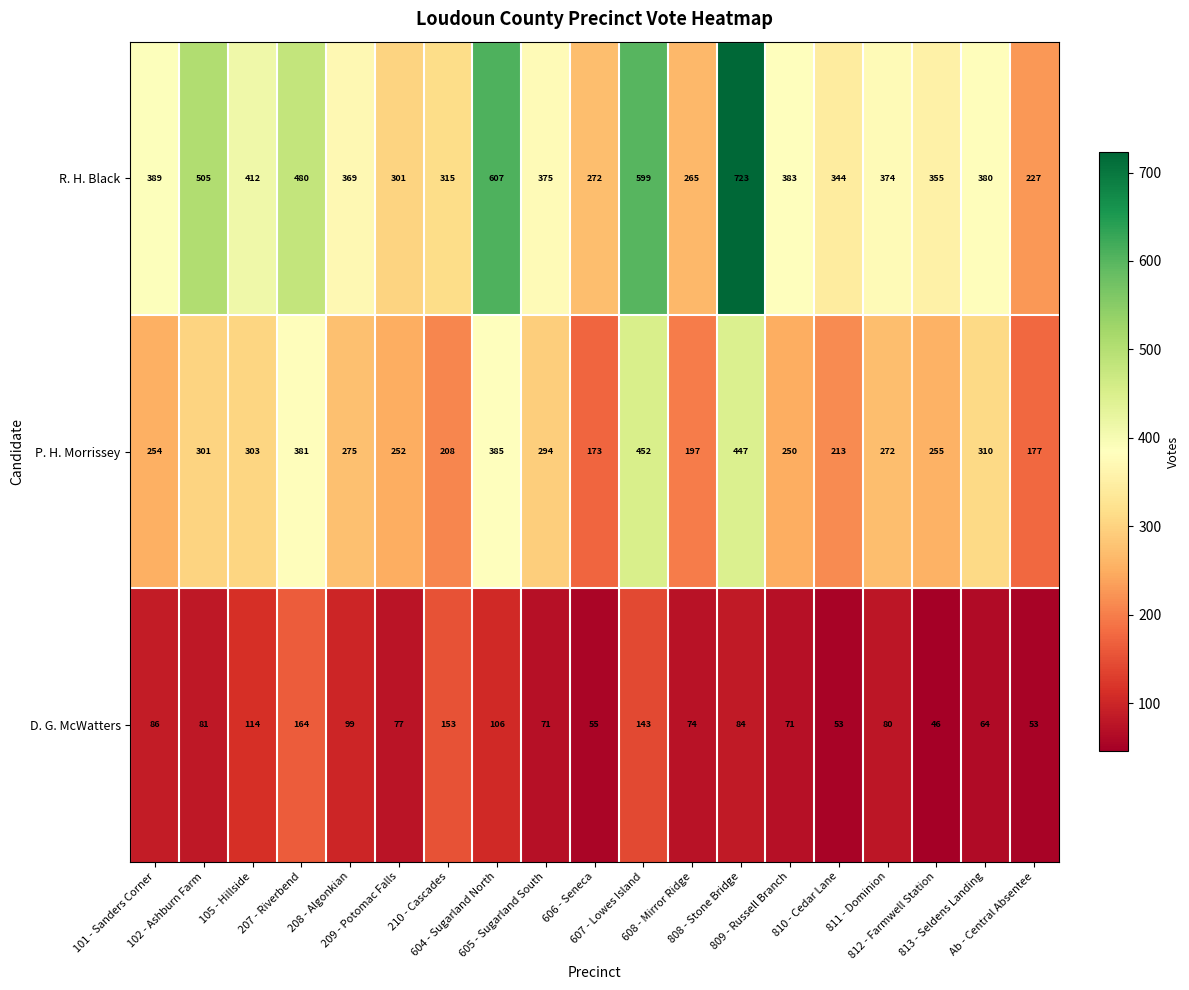

What is the sum of all D. G. McWatters values?

1674